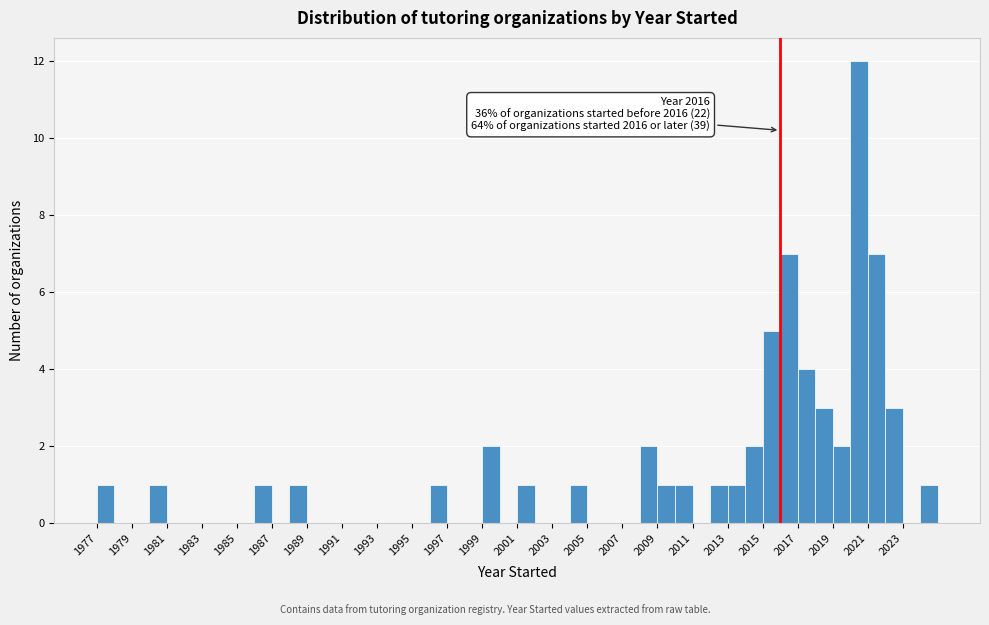

Which range on the x-axis has the tallest bar?

2020 to 2021